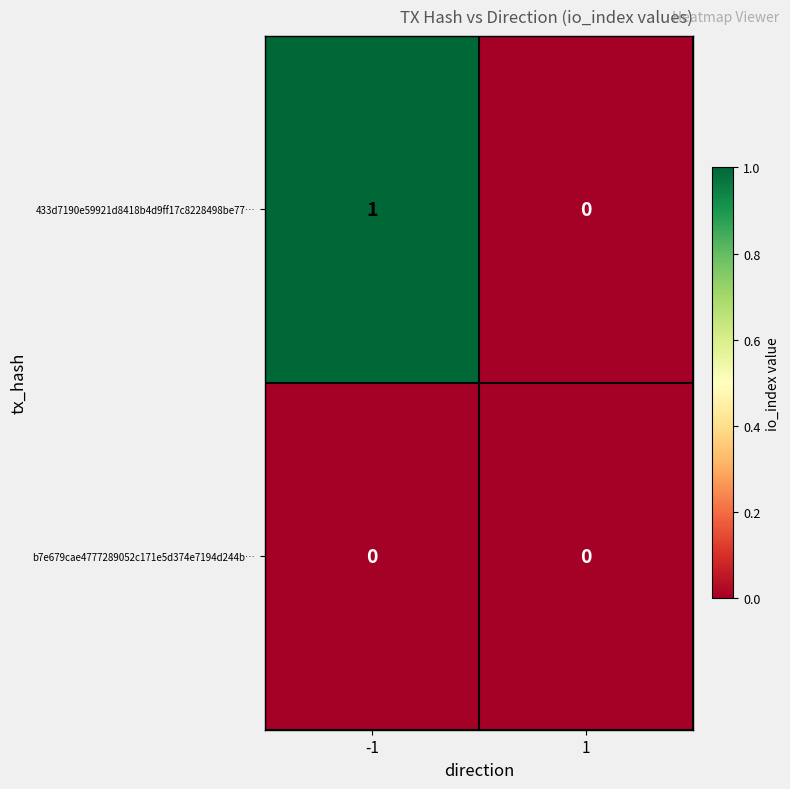

List the series in order of their overall mean, highest first.

433d7190e59921d8418b4d9ff17c8228498be77…, b7e679cae4777289052c171e5d374e7194d244b…